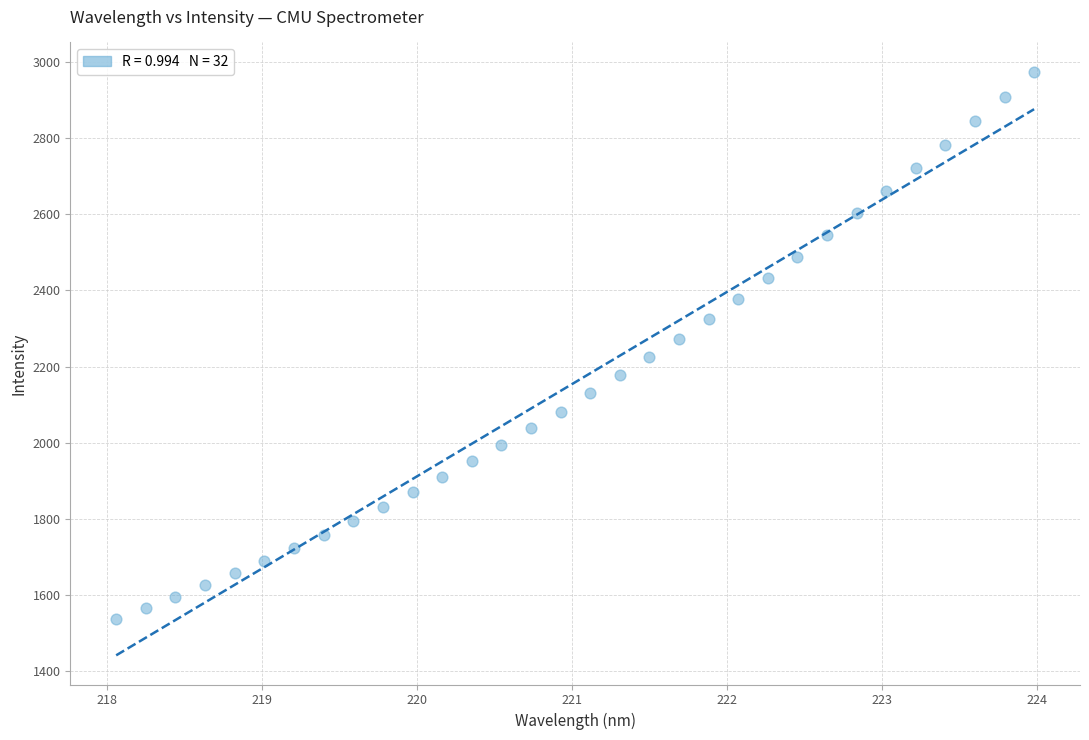

What is the range of Y values (max minus min)?

1438.2